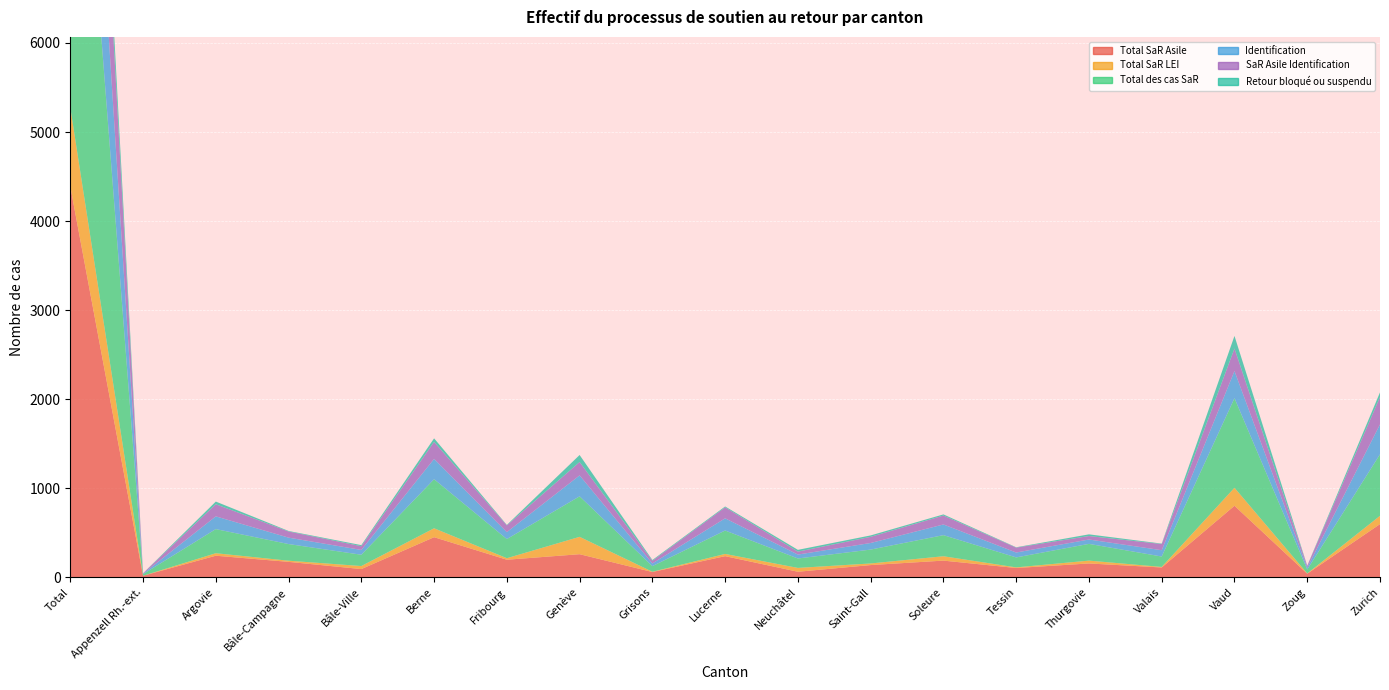

Reading left to right, extract all data points from this chart.

Total SaR Asile: Total=4390	Appenzell Rh.-ext.=18	Argovie=243	Bâle-Campagne=174	Bâle-Ville=93	Berne=451	Fribourg=198	Genève=260	Grisons=60	Lucerne=238	Neuchâtel=63	Saint-Gall=138	Soleure=188	Tessin=105	Thurgovie=156	Valais=111	Vaud=804	Zoug=41	Zurich=598
Total SaR LEI: Total=887	Appenzell Rh.-ext.=0	Argovie=28	Bâle-Campagne=13	Bâle-Ville=34	Berne=100	Fribourg=17	Genève=195	Grisons=3	Lucerne=25	Neuchâtel=43	Saint-Gall=18	Soleure=49	Tessin=7	Thurgovie=32	Valais=6	Vaud=202	Zoug=3	Zurich=93
Total des cas SaR: Total=5277	Appenzell Rh.-ext.=18	Argovie=271	Bâle-Campagne=187	Bâle-Ville=127	Berne=551	Fribourg=215	Genève=455	Grisons=63	Lucerne=263	Neuchâtel=106	Saint-Gall=156	Soleure=237	Tessin=112	Thurgovie=188	Valais=117	Vaud=1006	Zoug=44	Zurich=691
Identification: Total=2285	Appenzell Rh.-ext.=5	Argovie=143	Bâle-Campagne=72	Bâle-Ville=54	Berne=228	Fribourg=78	Genève=235	Grisons=30	Lucerne=137	Neuchâtel=44	Saint-Gall=74	Soleure=120	Tessin=55	Thurgovie=49	Valais=71	Vaud=305	Zoug=21	Zurich=336
SaR Asile Identification: Total=1990	Appenzell Rh.-ext.=5	Argovie=136	Bâle-Campagne=69	Bâle-Ville=42	Berne=191	Fribourg=76	Genève=150	Grisons=30	Lucerne=123	Neuchâtel=33	Saint-Gall=69	Soleure=100	Tessin=55	Thurgovie=39	Valais=69	Vaud=253	Zoug=20	Zurich=307
Retour bloqué ou suspendu: Total=474	Appenzell Rh.-ext.=0	Argovie=30	Bâle-Campagne=6	Bâle-Ville=12	Berne=40	Fribourg=5	Genève=79	Grisons=9	Lucerne=10	Neuchâtel=20	Saint-Gall=16	Soleure=13	Tessin=4	Thurgovie=19	Valais=5	Vaud=141	Zoug=2	Zurich=52